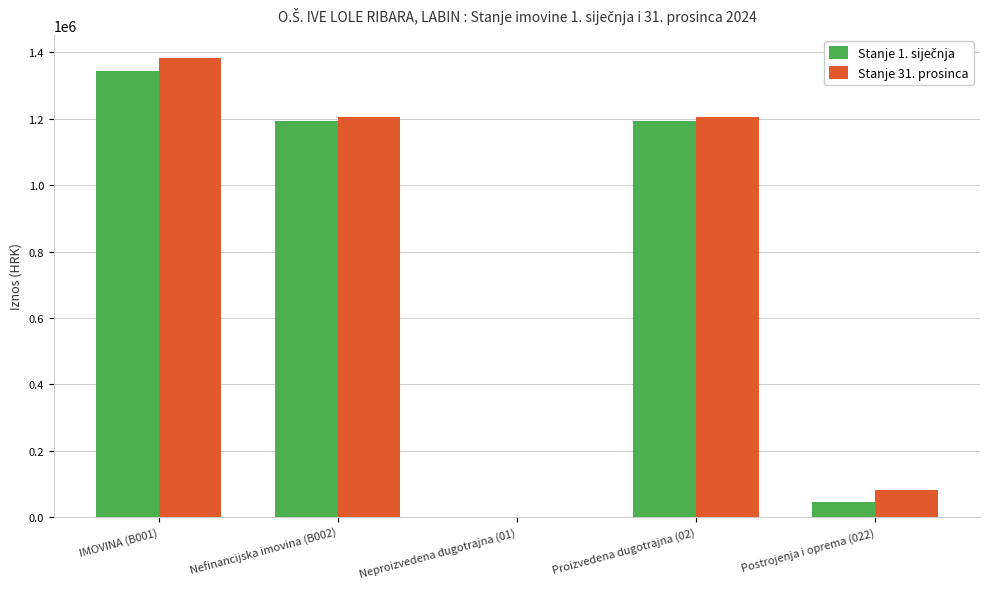

What is the maximum value for Stanje 31. prosinca?

1383680.1